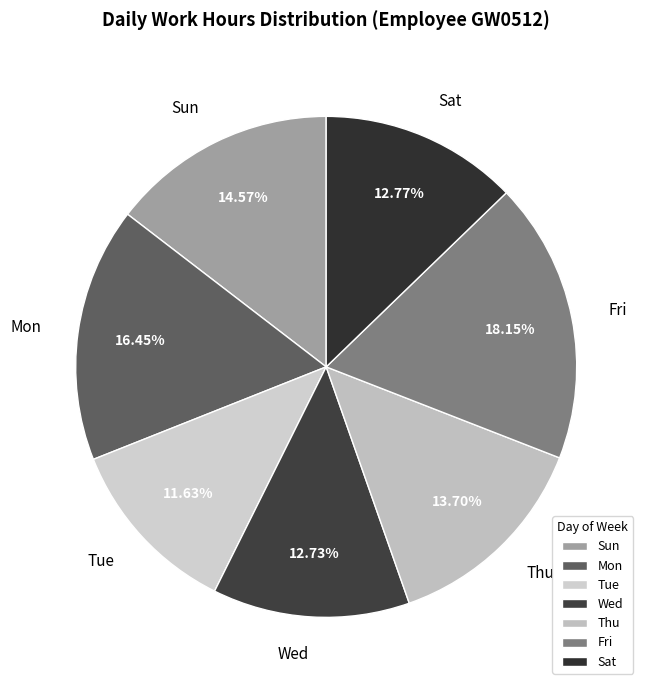

Which category has the biggest portion of the pie?

Fri